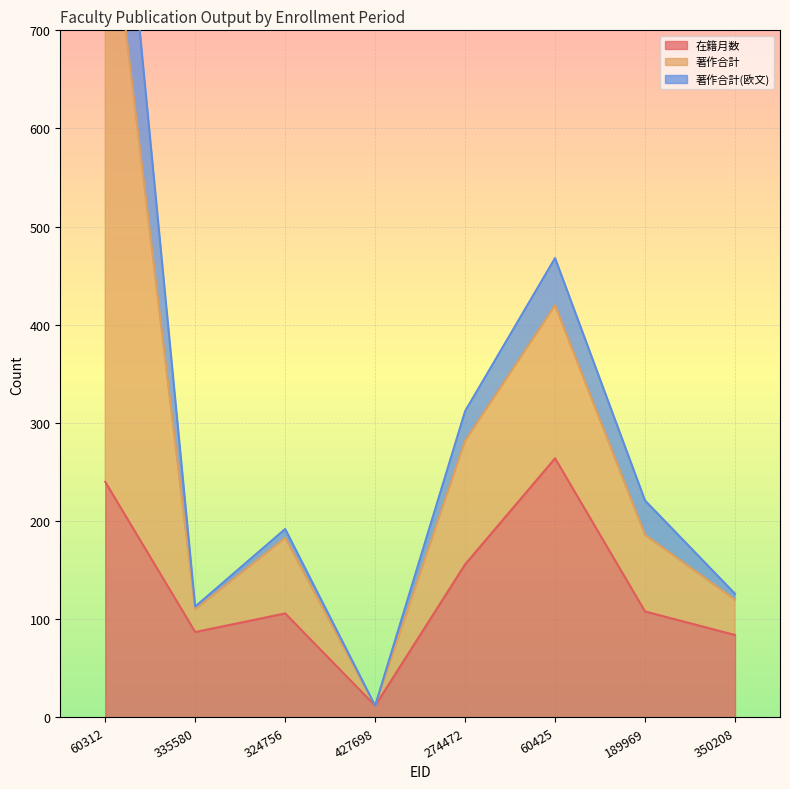

Where is 在籍月数 nearest to the value 138?

274472